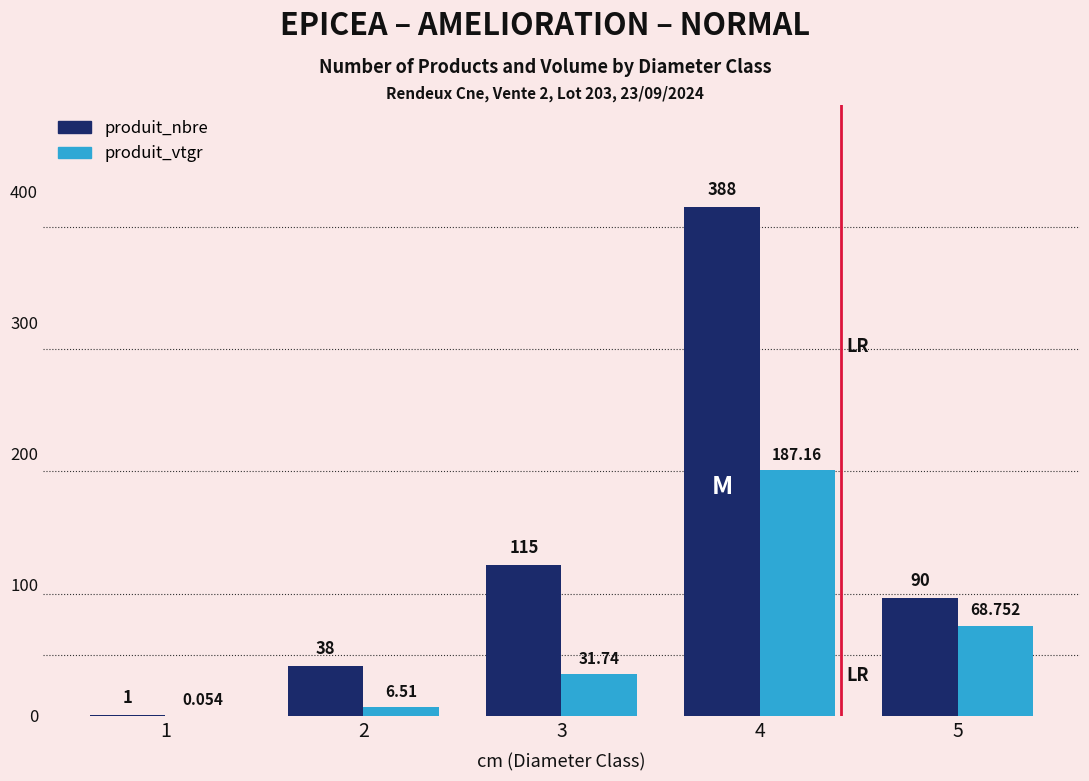

Between 2 and 4, which series saw the biggest shift?

produit_nbre